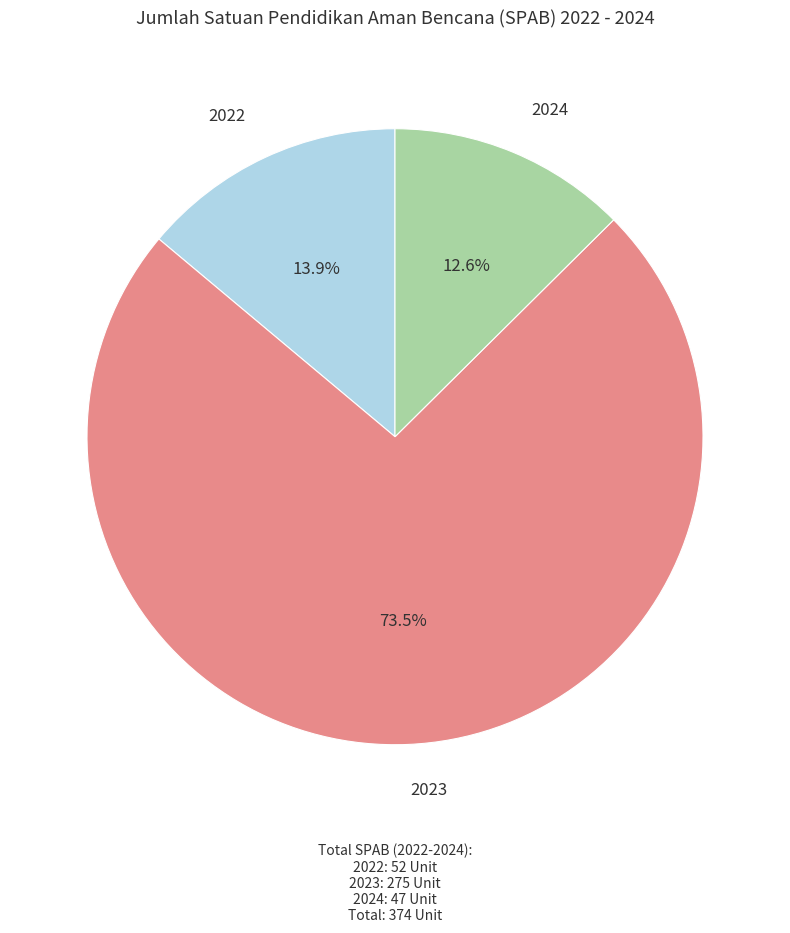

What is the ratio of the value at 2024 to the value at 2022?

0.9